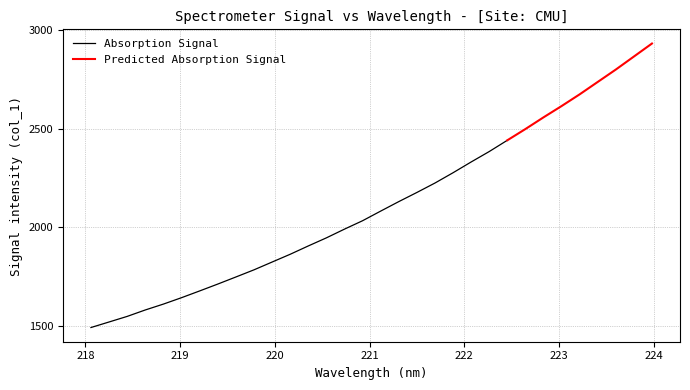

Reading left to right, transcribe all the data shown in this chart.

1491.2	1519.3	1547.6	1580.3	1610.1	1642.6	1676.8	1711.7	1747.6	1783.9	1823.5	1863.0	1905.2	1946.3	1990.6	2033.3	2082.1	2130.3	2176.7	2224.5	2276.8	2331.5	2384.4	2441.5	2498.6	2557.9	2615.3	2674.7	2737.7	2800.5	2866.6	2932.6